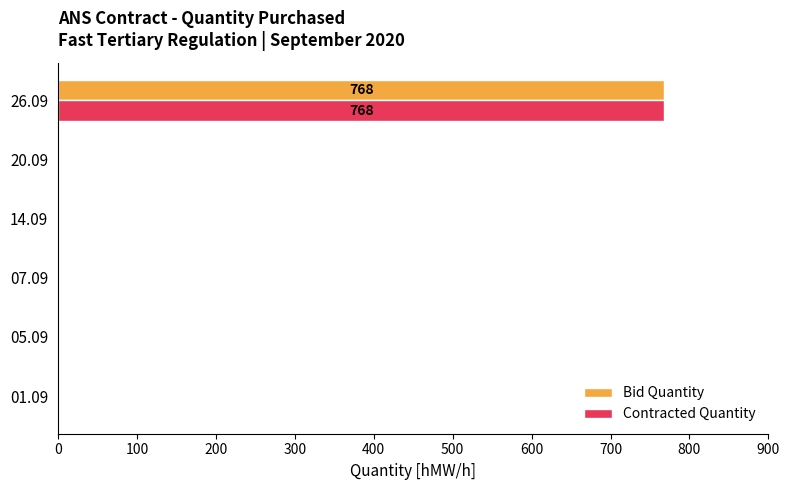

The value of Contracted Quantity at 05.09 is 0. True or false?

True